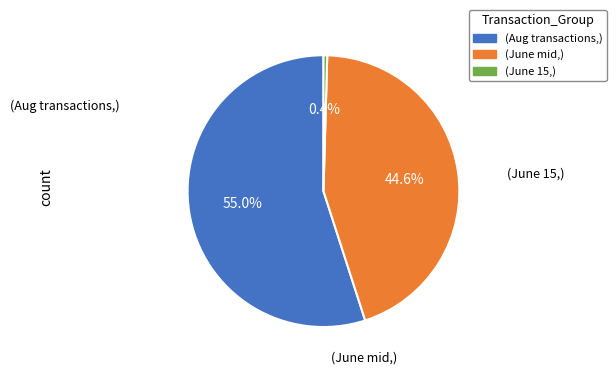

To the nearest percent, what is the difference between the largest and smallest slice percentages?

55%